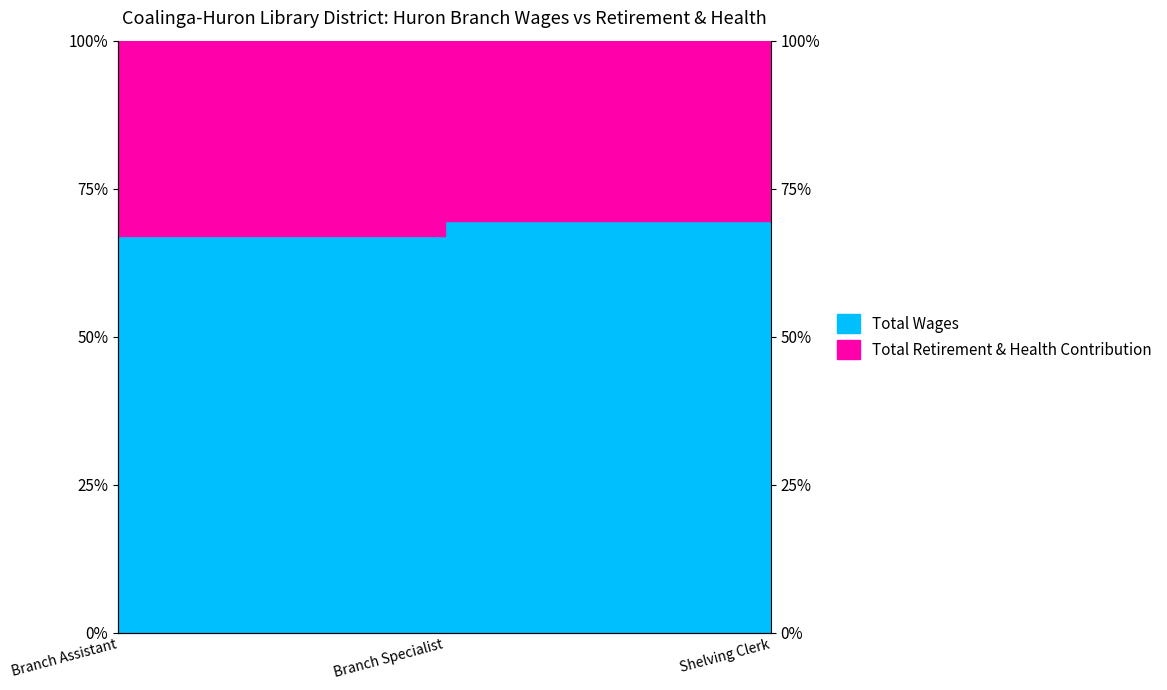

Approximately how many times larger is the value at Branch Assistant compared to Branch Specialist?

1.0